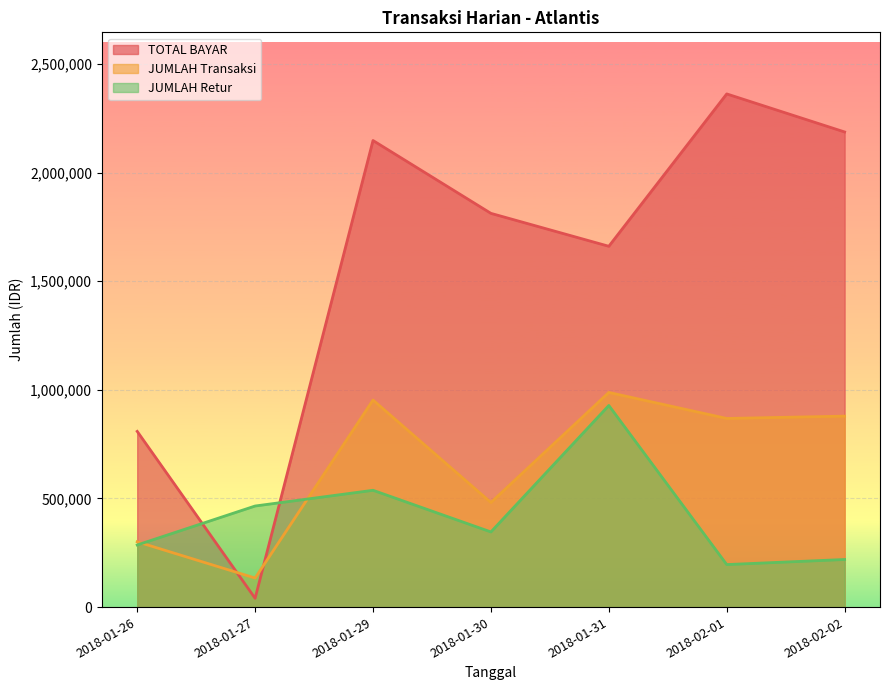

Is it true that TOTAL BAYAR equals 1243050 at 2018-01-29?

False